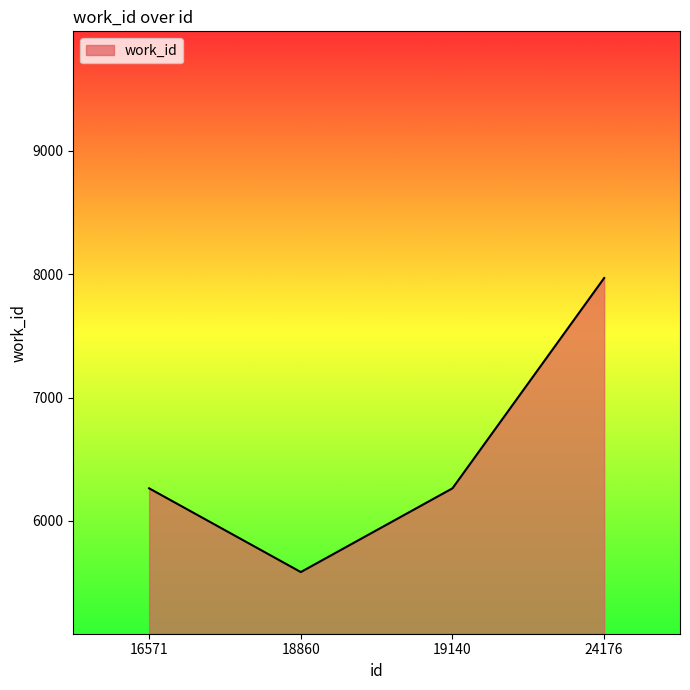

Which has a higher value, 18860 or 16571?

16571